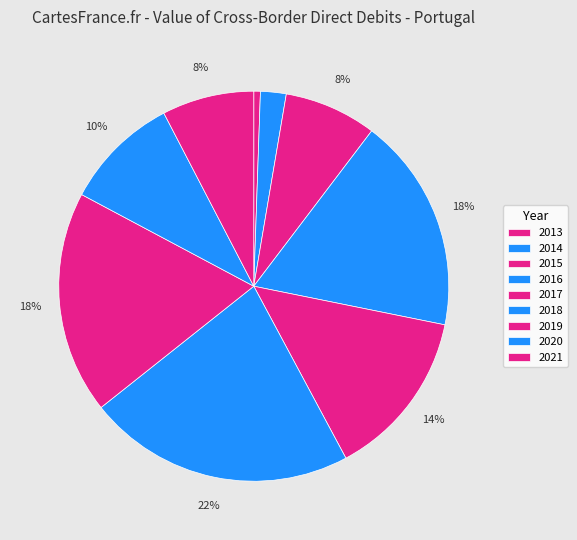

What is the smallest slice in the pie chart?

2013